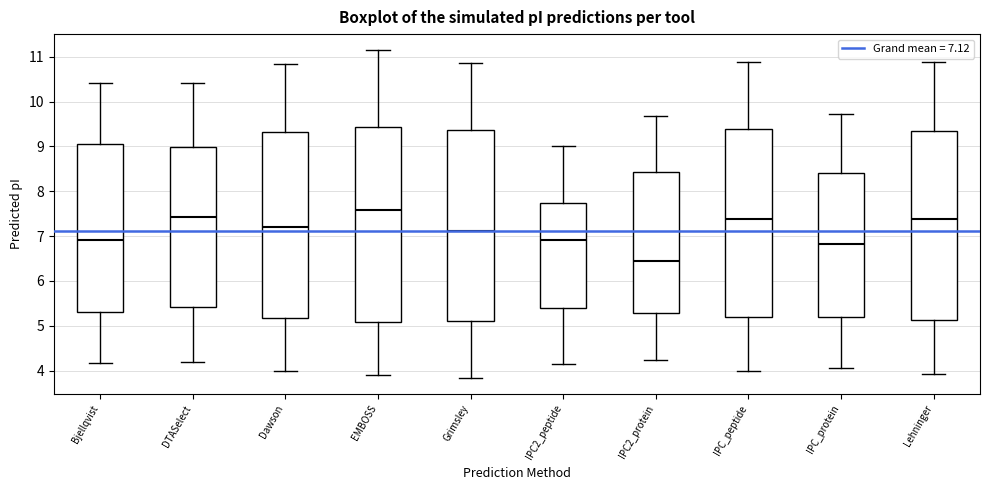

Reading left to right, read every box against the y-axis: the position of its median line, the range the box covers, and the ends of its whiskers. The values are not printed on the chart, so give them approximately, as read against the axis.

Bjellqvist: median 6.9, box 5.3 to 9.1, whiskers 4.2 to 10.4
DTASelect: median 7.4, box 5.4 to 9.0, whiskers 4.2 to 10.4
Dawson: median 7.2, box 5.2 to 9.3, whiskers 4.0 to 10.8
EMBOSS: median 7.6, box 5.1 to 9.4, whiskers 3.9 to 11.1
Grimsley: median 7.1, box 5.1 to 9.4, whiskers 3.8 to 10.9
IPC2_peptide: median 6.9, box 5.4 to 7.7, whiskers 4.2 to 9.0
IPC2_protein: median 6.4, box 5.3 to 8.4, whiskers 4.2 to 9.7
IPC_peptide: median 7.4, box 5.2 to 9.4, whiskers 4.0 to 10.9
IPC_protein: median 6.8, box 5.2 to 8.4, whiskers 4.1 to 9.7
Lehninger: median 7.4, box 5.1 to 9.4, whiskers 3.9 to 10.9